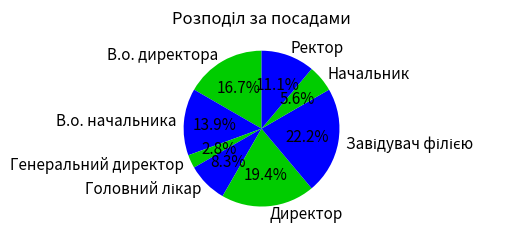

What percentage is NOT represented by Директор?

80.6%